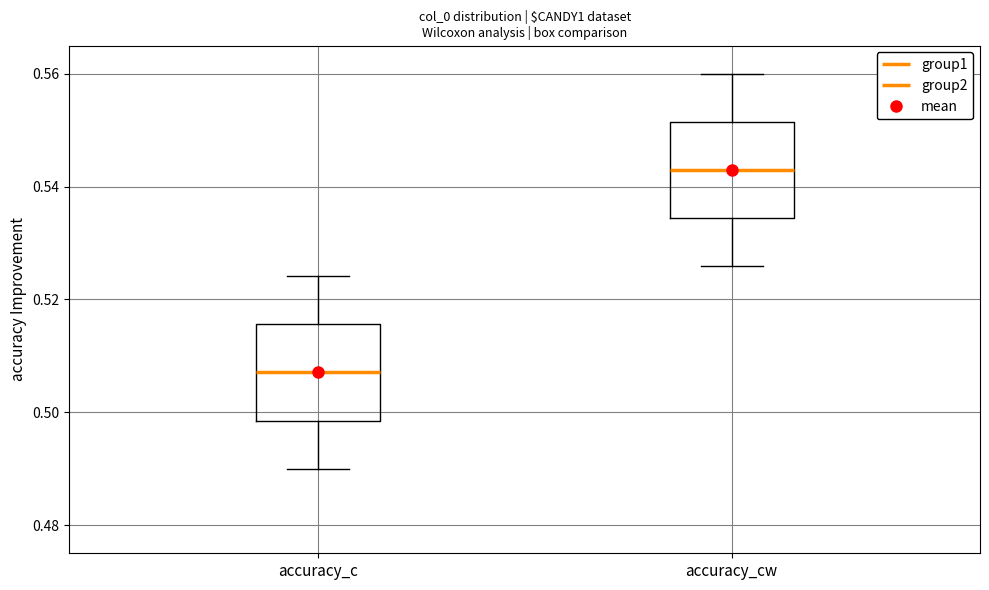

Where is the lower edge of the box for accuracy_c on the y-axis? The values are not printed on the chart, so give them approximately, as read against the axis.

0.498